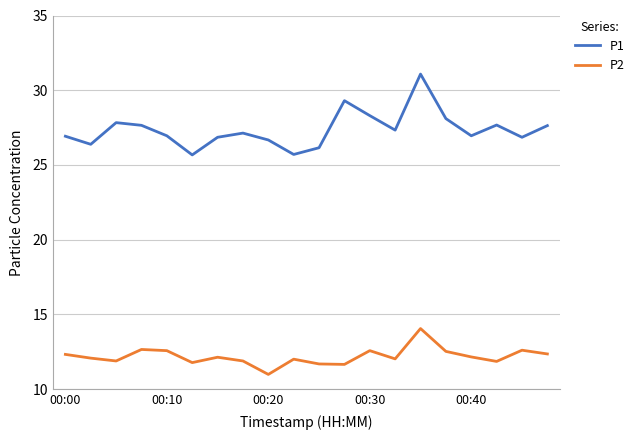

Does the chart display data point markers on the line(s)?

No